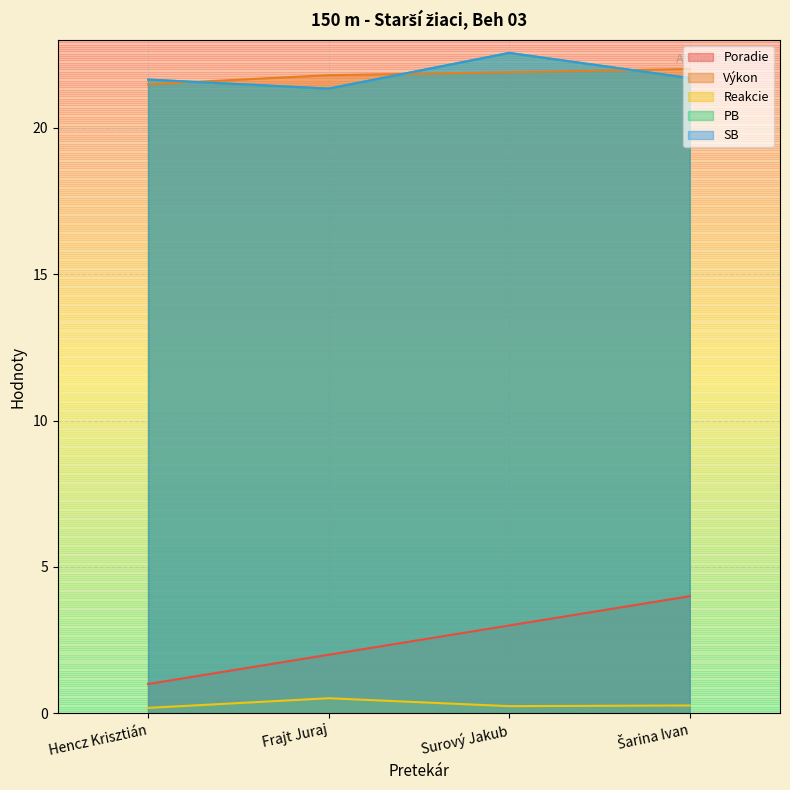

Is the value of SB at Šarina Ivan greater than the value of PB at Šarina Ivan?

No